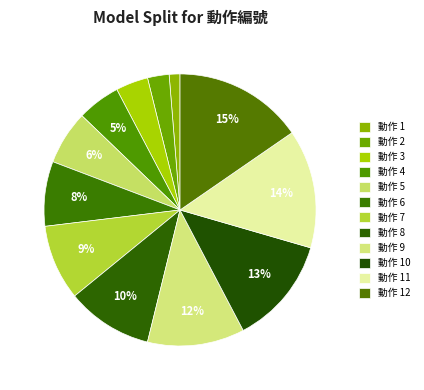

How many slices are in this pie chart?

12